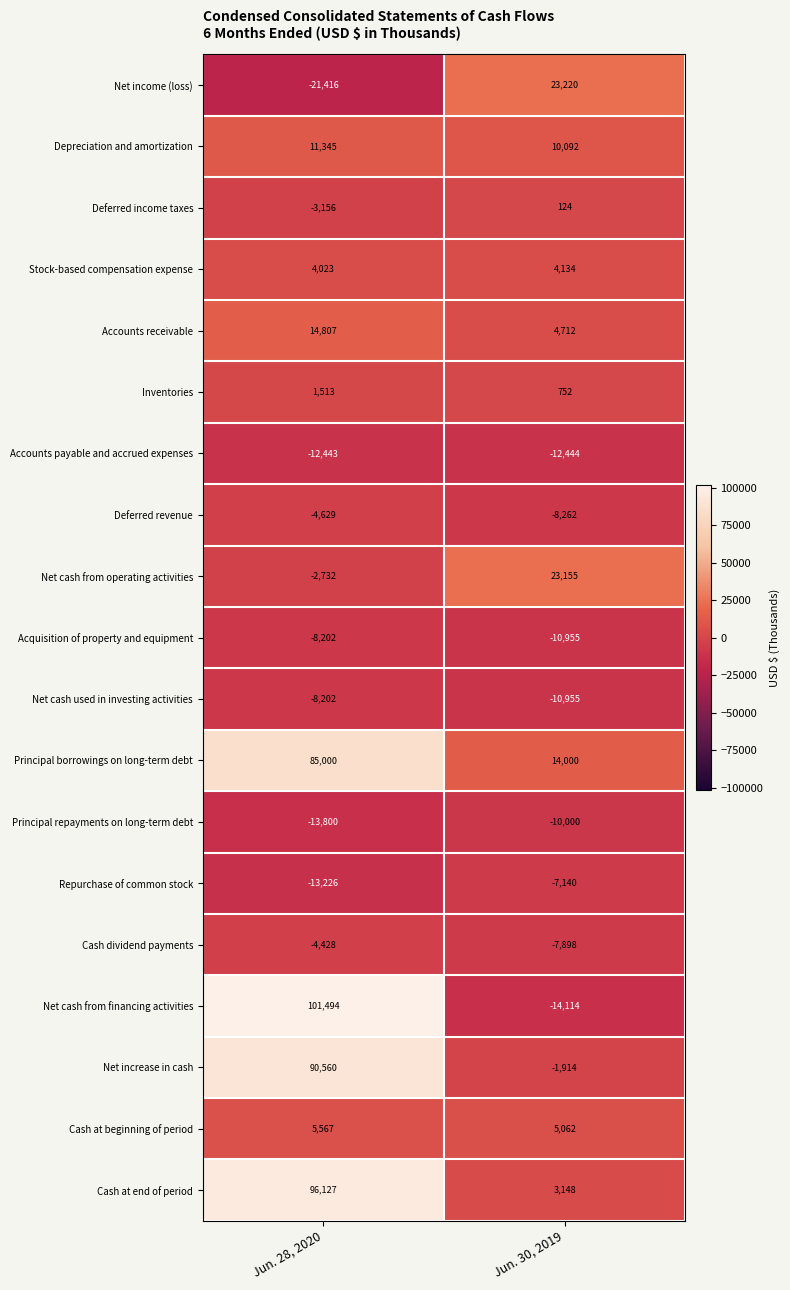

List the labels in order of Inventories value, smallest first.

Jun. 30, 2019, Jun. 28, 2020